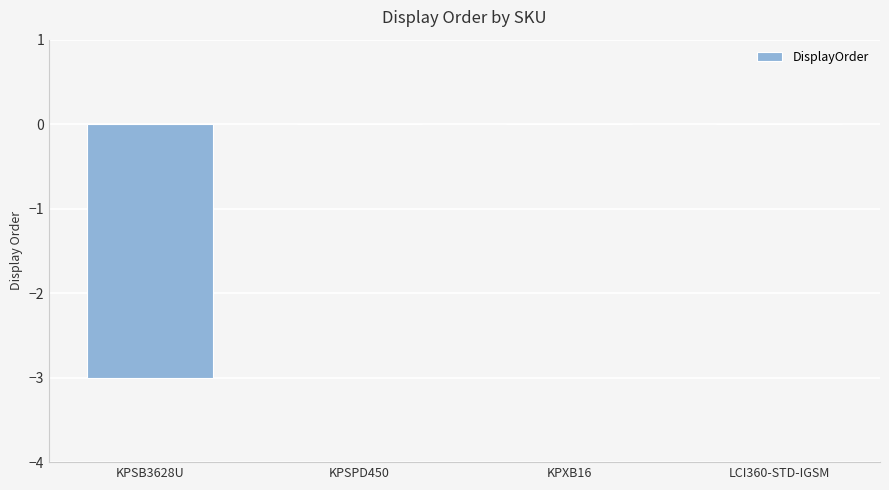

Reading left to right, list all the values displayed in this chart.

KPSB3628U=-3	KPSPD450=0	KPXB16=0	LCI360-STD-IGSM=0